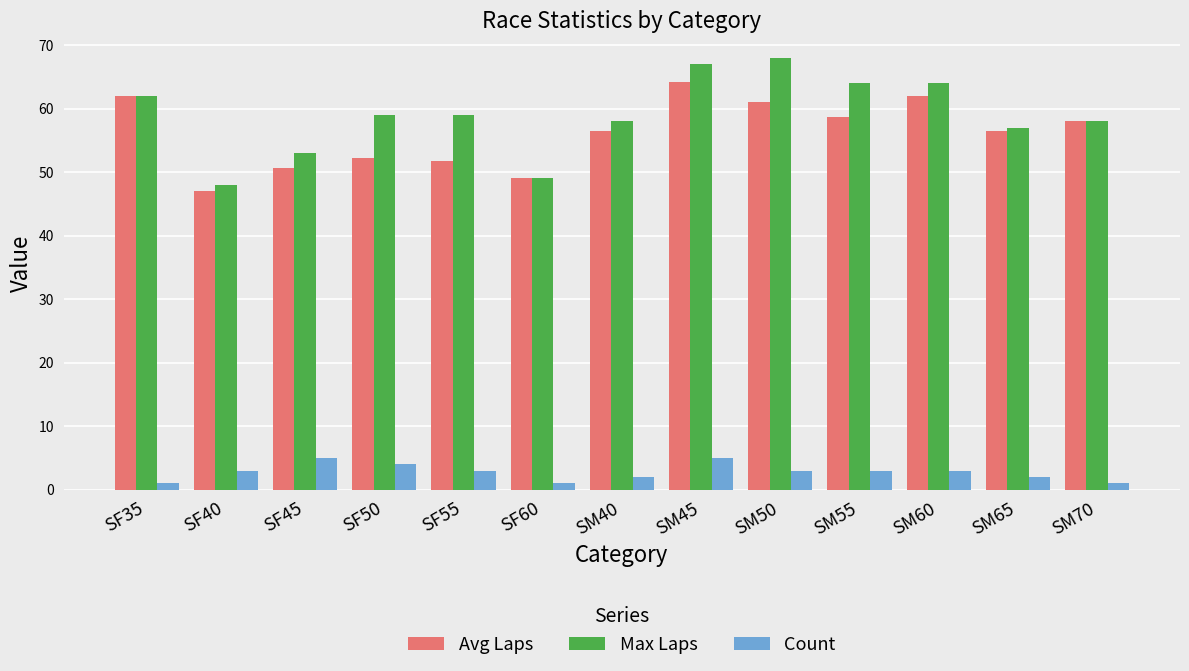

Is it true that Max Laps equals 64.0 at SM60?

True